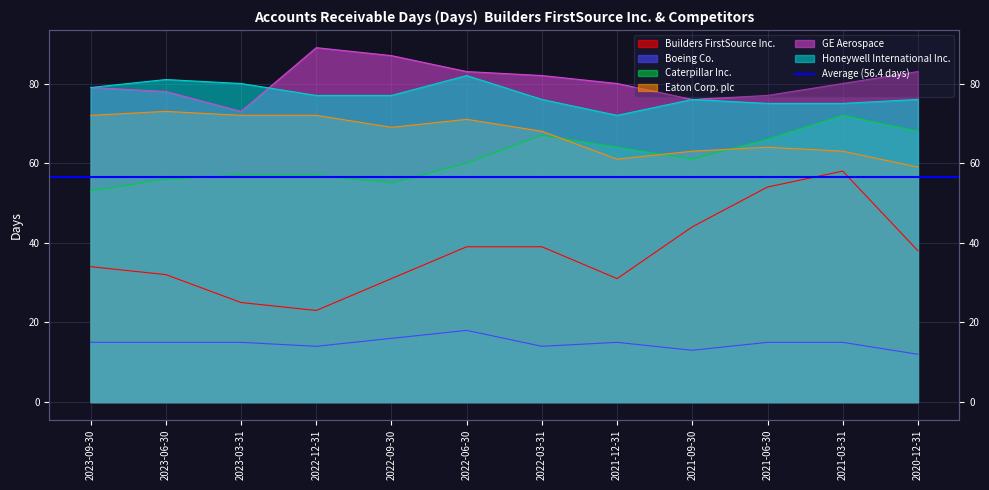

How many lines are shown in the chart?

6